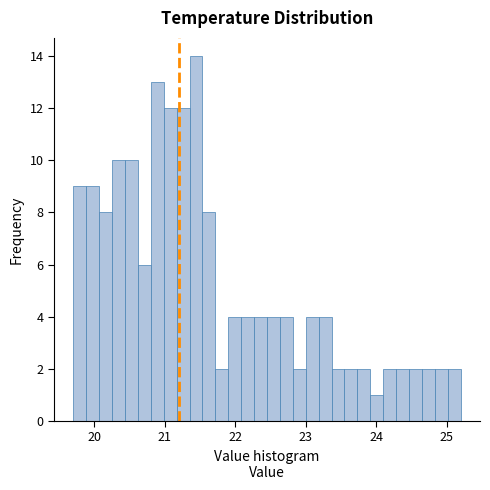

Around what value on the x-axis is the tallest bar? Give the approximate position of its centre, as read against the axis.

21.4